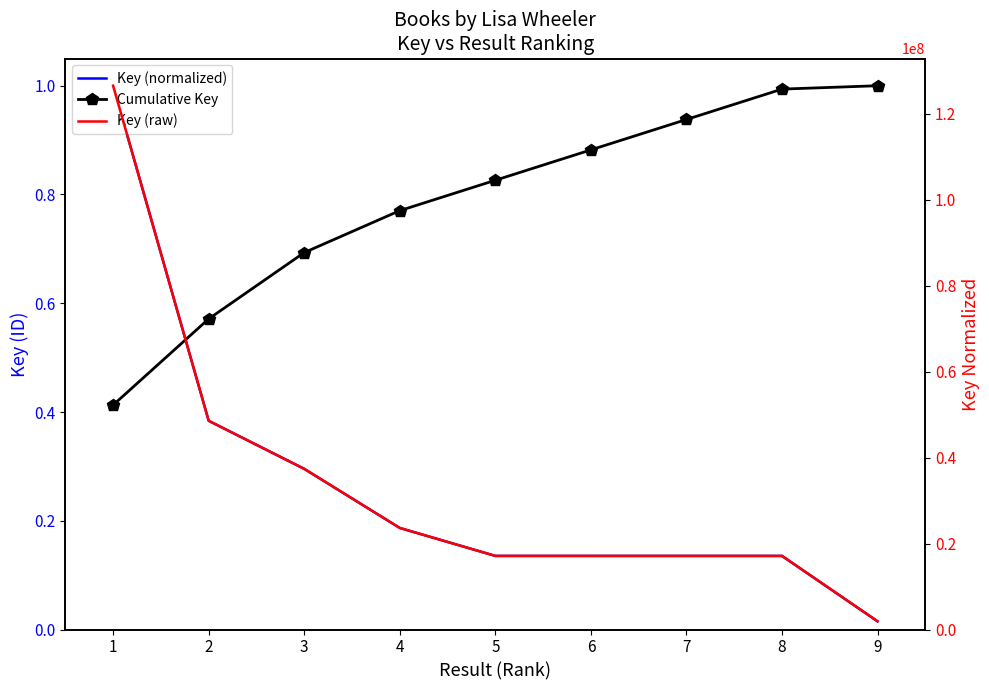

The Key (raw) series shows 17131541.0 at 6. True or false?

True